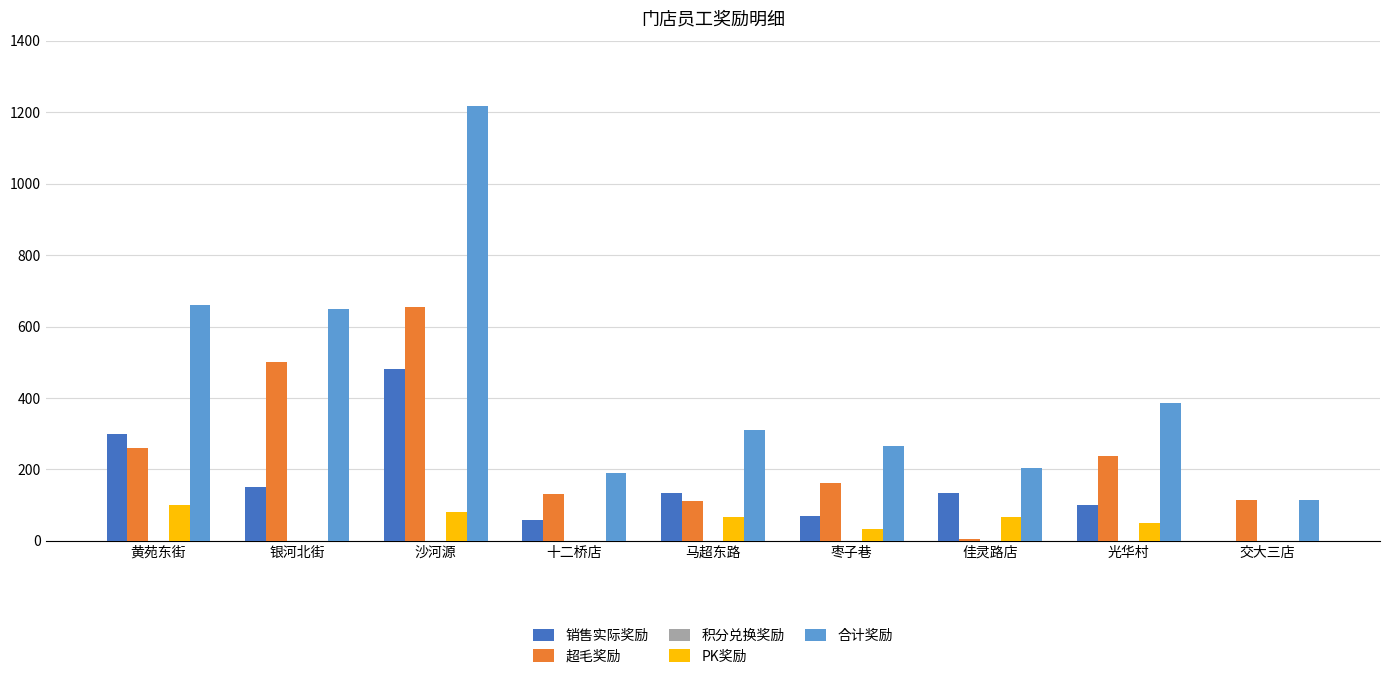

The 销售实际奖励 series shows 480.0 at 沙河源. True or false?

True